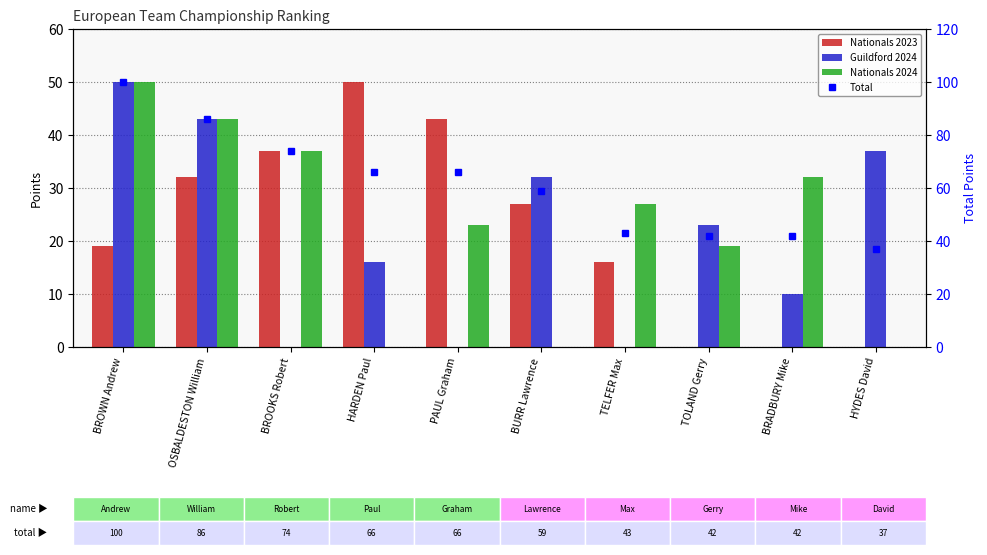

How many data points in Guildford 2024 are above 23?

4